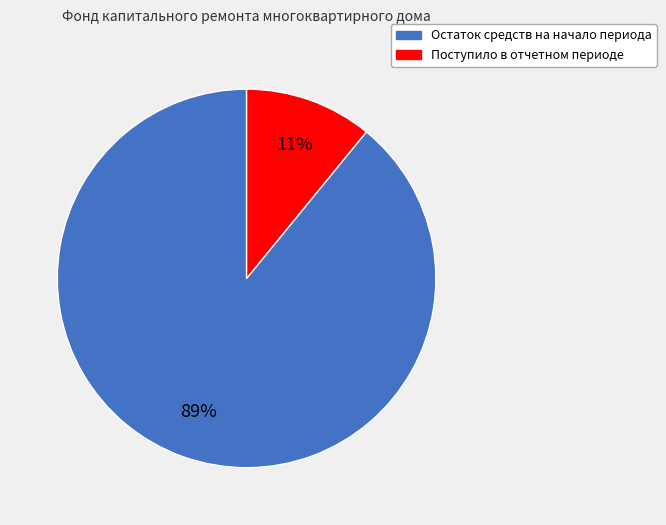

Does any single category account for the majority?

Yes